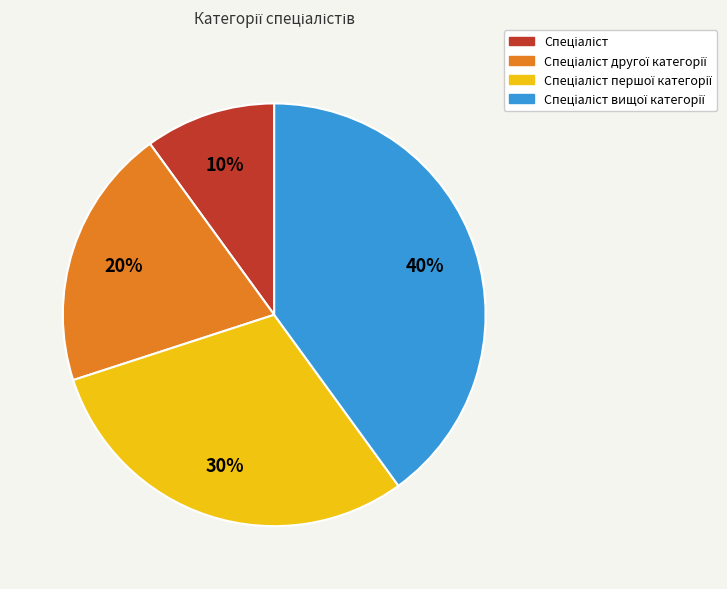

How many slices are in this pie chart?

4